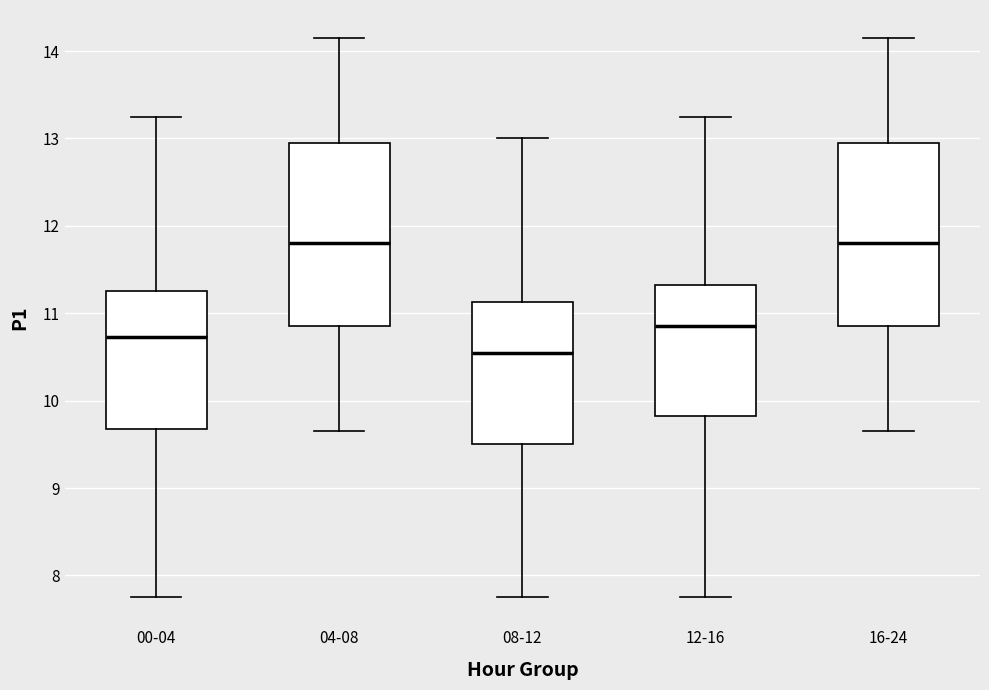

Reading left to right, transcribe this box plot: for each box, give where its median line is, the range the box spans, and where its two whiskers end, as read against the y-axis. The values are not printed on the chart, so give them approximately, as read against the axis.

00-04: median 10.7, box 9.7 to 11.3, whiskers 7.8 to 13.3
04-08: median 11.8, box 10.9 to 13.0, whiskers 9.7 to 14.2
08-12: median 10.6, box 9.5 to 11.1, whiskers 7.8 to 13.0
12-16: median 10.9, box 9.8 to 11.3, whiskers 7.8 to 13.3
16-24: median 11.8, box 10.9 to 13.0, whiskers 9.7 to 14.2